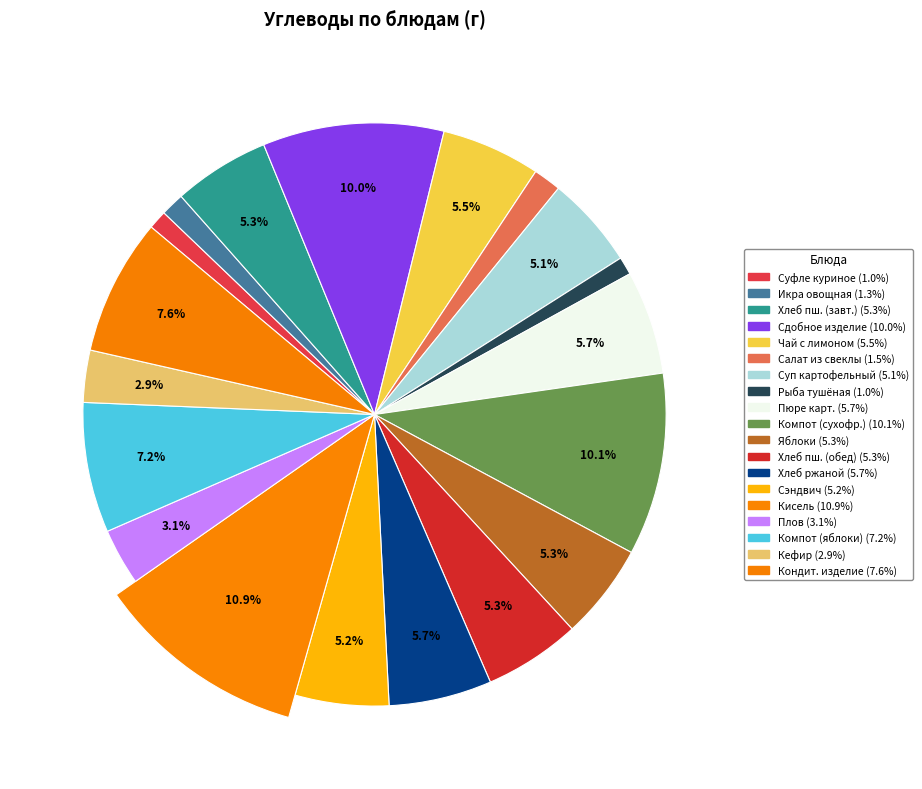

True or false: Кефир accounts for 3% of the total.

True